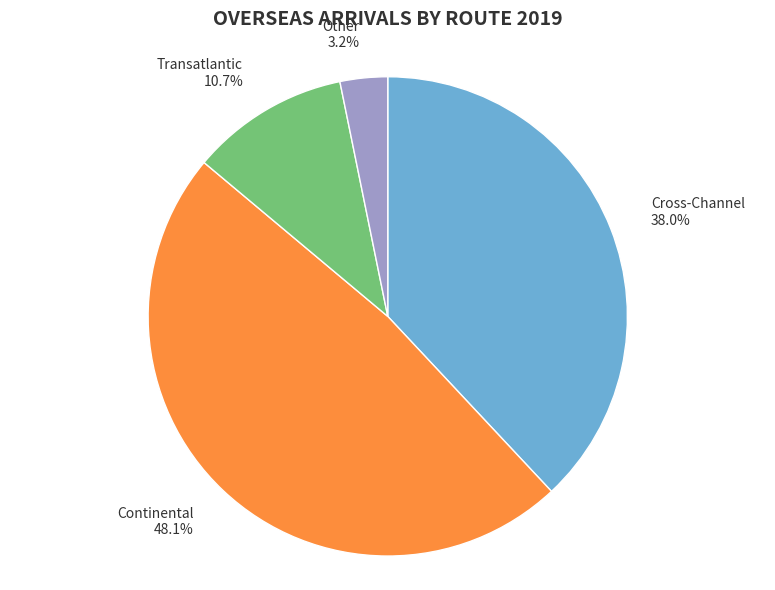

Is it true that Cross-Channel is 48% of the pie?

False